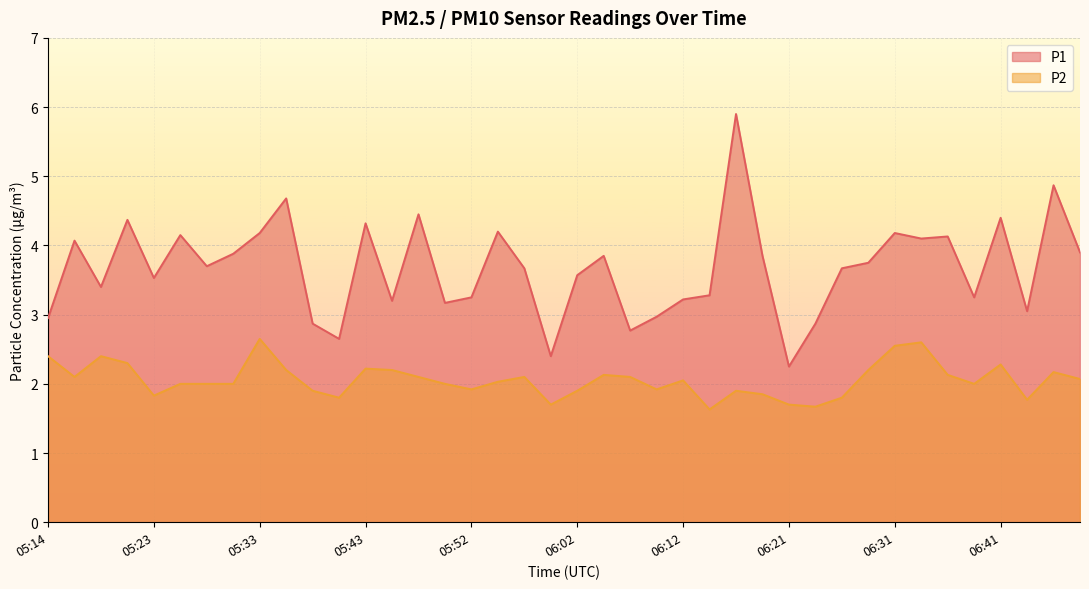

True or false: P1 and P2 cross at least once.

False